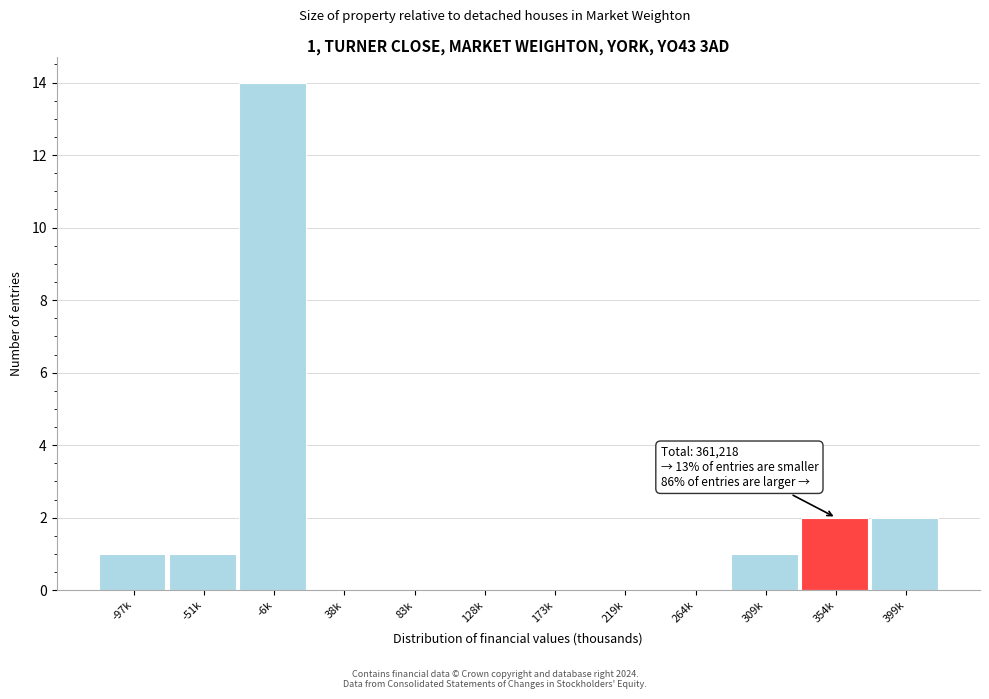

Reading left to right, what are all the values shown in this chart?

-97k=1	-51k=1	-6k=14	38k=0	83k=0	128k=0	173k=0	219k=0	264k=0	309k=1	354k=2	399k=2